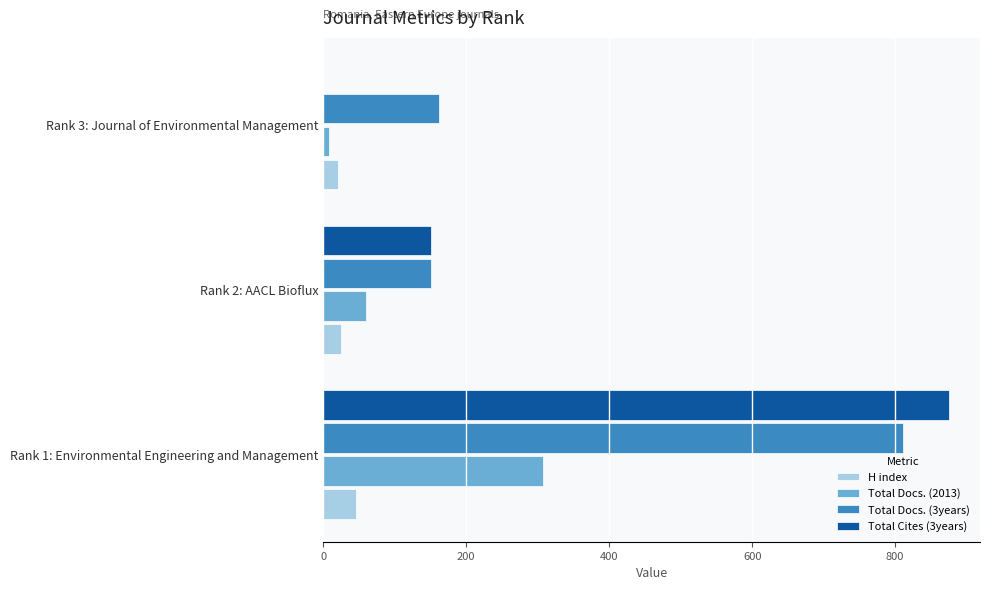

The value of Total Docs. (3years) at Rank 2: AACL Bioflux is 151. True or false?

True